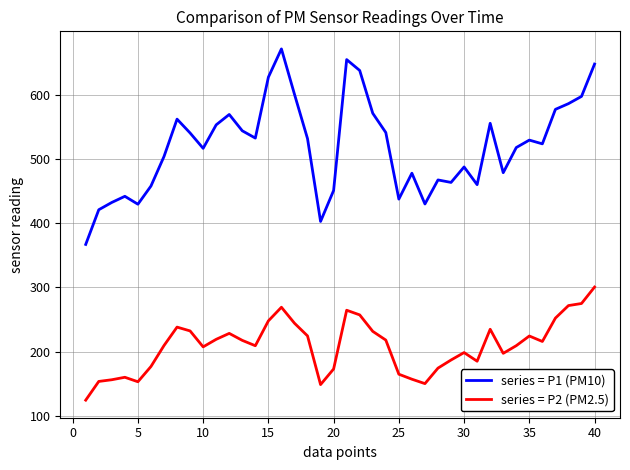

True or false: series = P2 (PM2.5) and series = P1 (PM10) cross at least once.

False